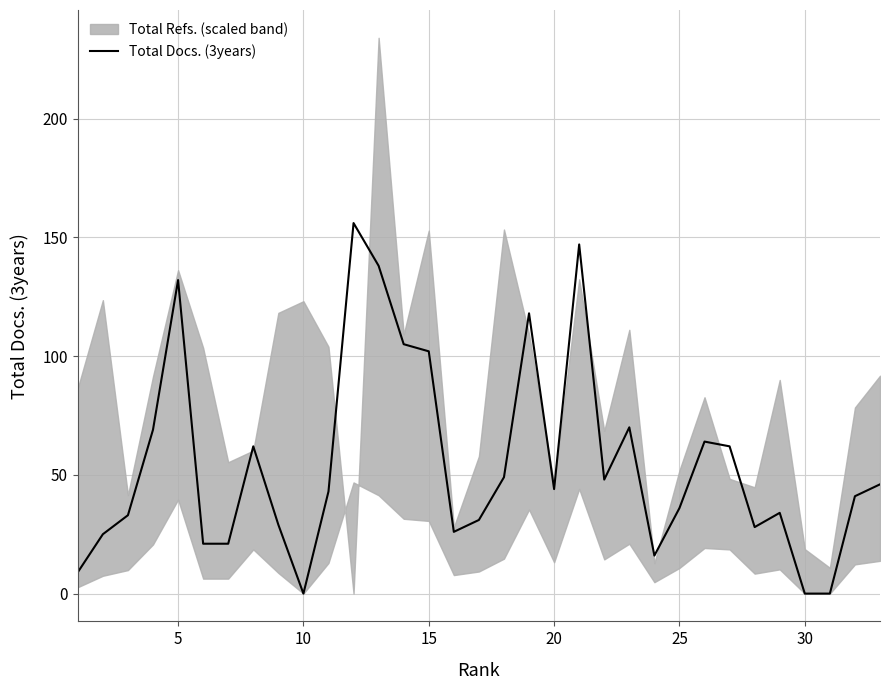

The value of Total Docs. (3years) at 10 is 0. True or false?

True